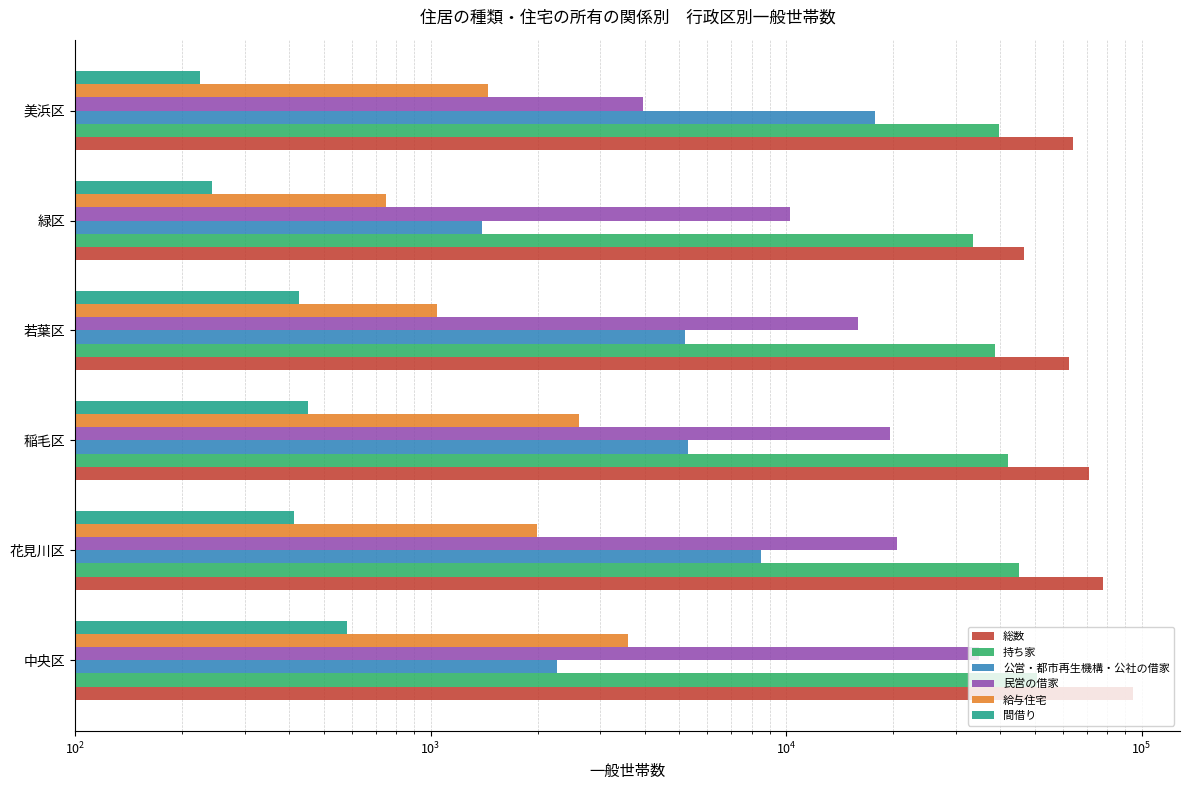

Which series has the largest total across all categories?

総数